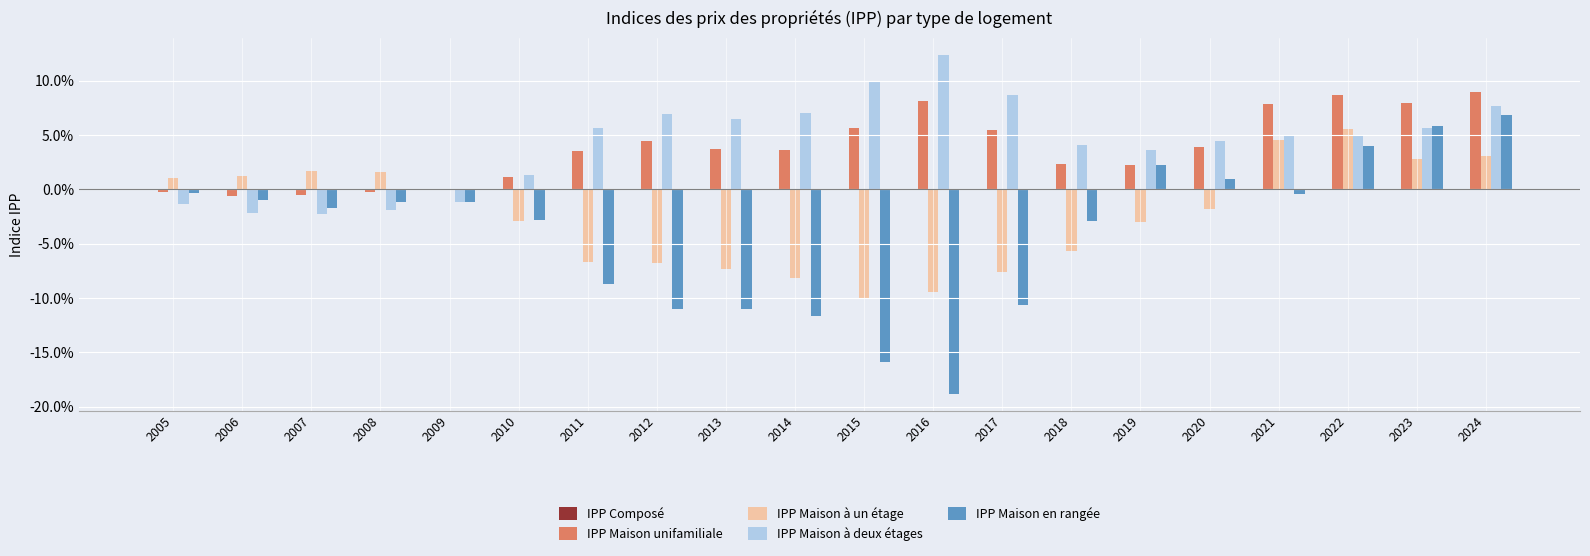

At which category is the sum across all series the highest?

2024